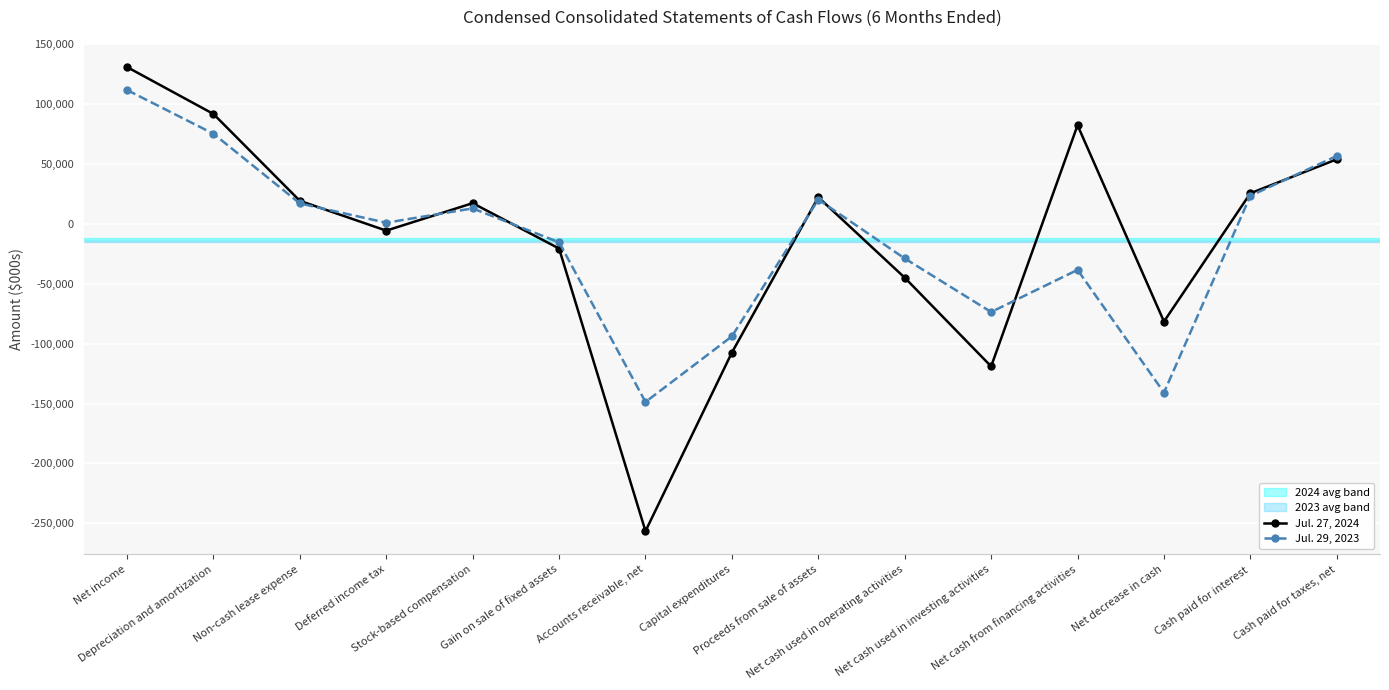

What is the label of the 15th point from the right?

Net income